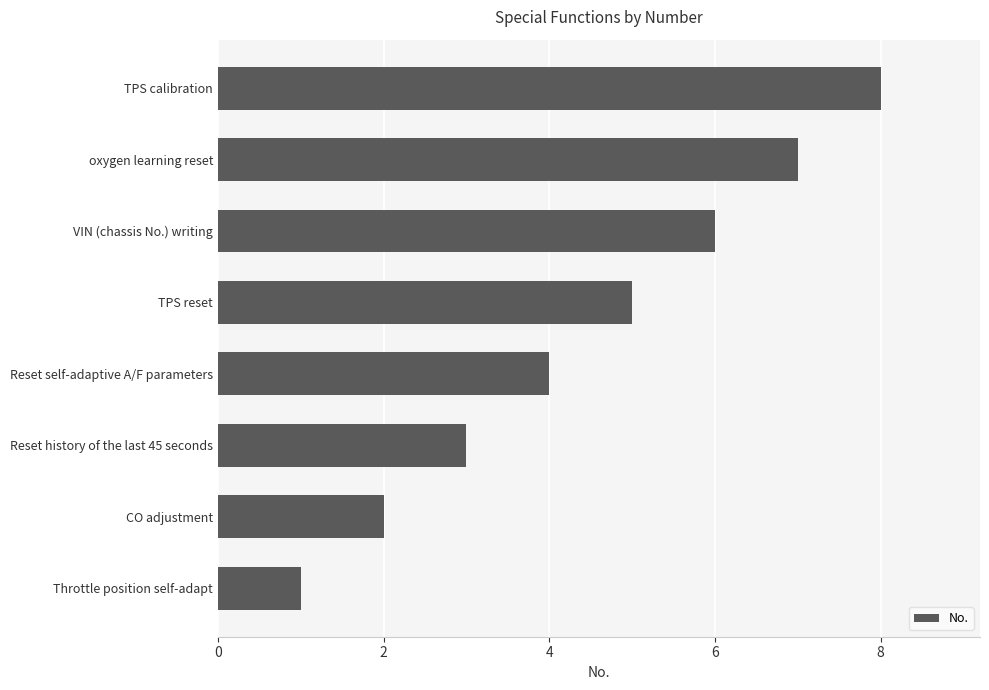

The chart shows a value of 3 at Reset history of the last 45 seconds. True or false?

True